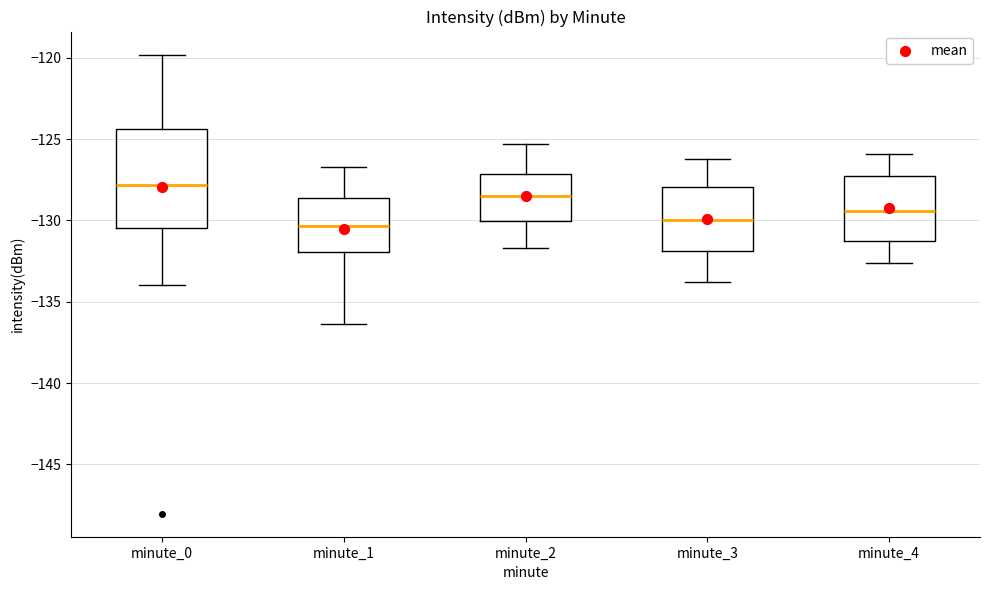

Comparing the boxes themselves (not the whiskers), which one is the tallest?

minute_0